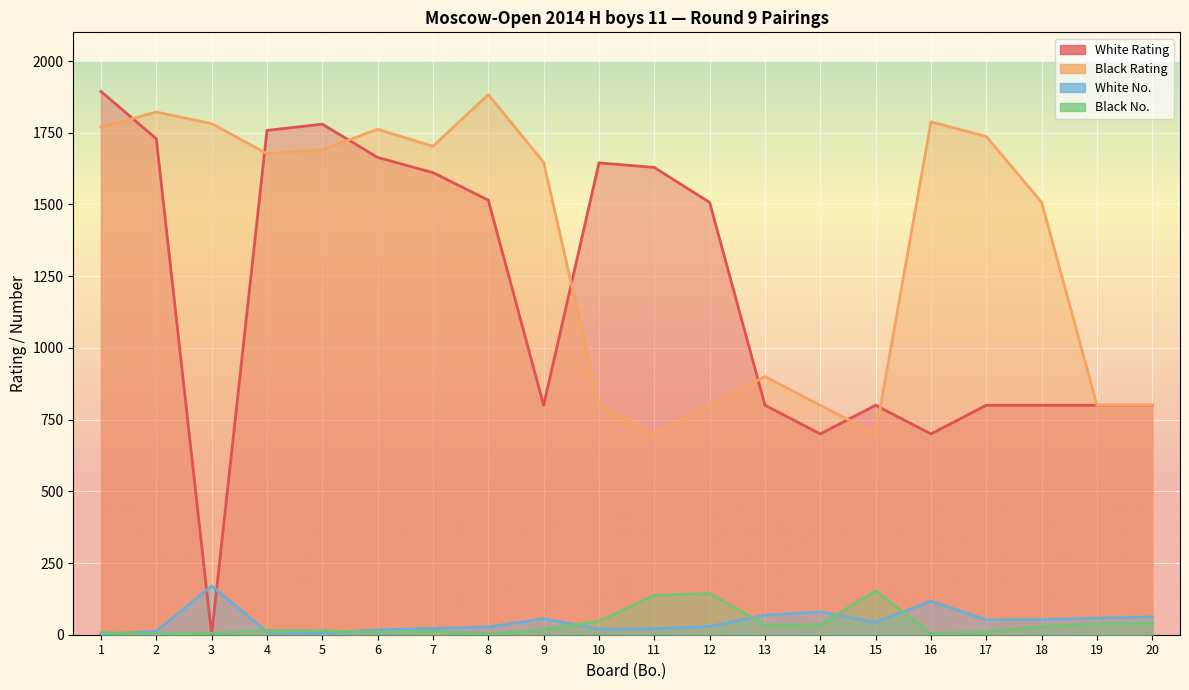

How many values in the White Rating series exceed 1507?

9